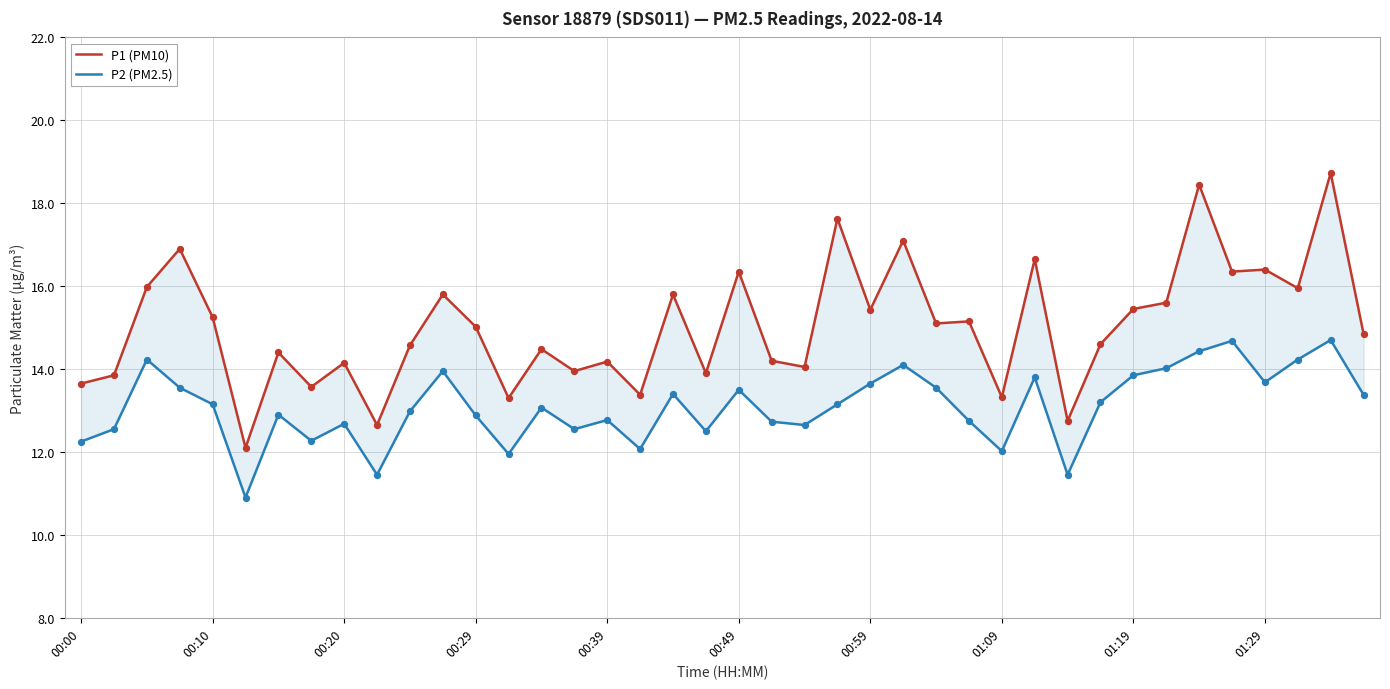

Which series has the largest total across all categories?

P1 (PM10)